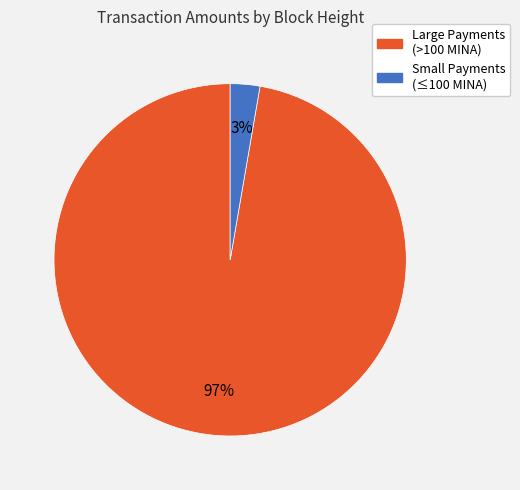

To the nearest percent, what is the average slice percentage?

50%